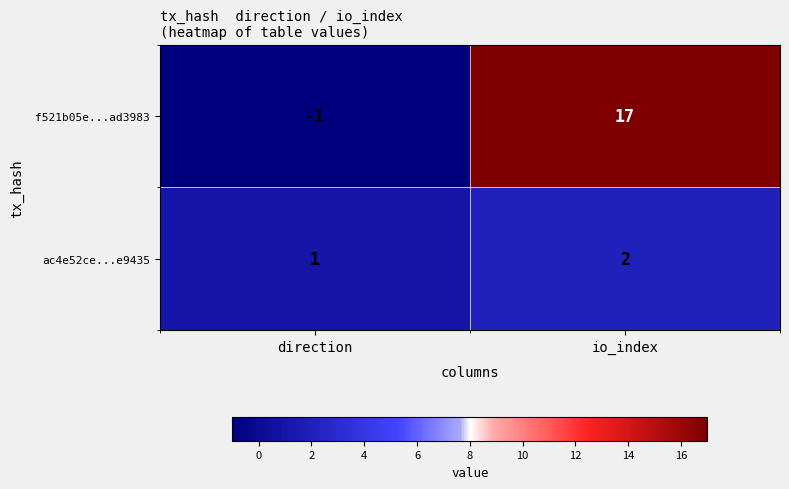

Where is ac4e52ce...e9435 nearest to the value 1?

direction